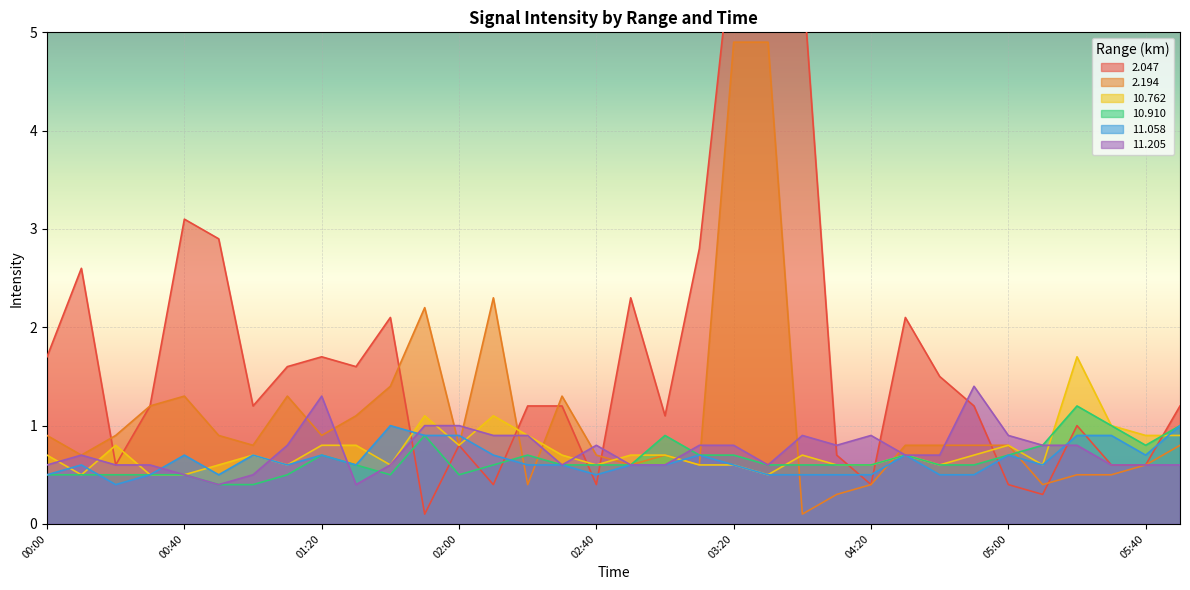

What is the value of the 11.058 point at the 16th from the left?

0.6